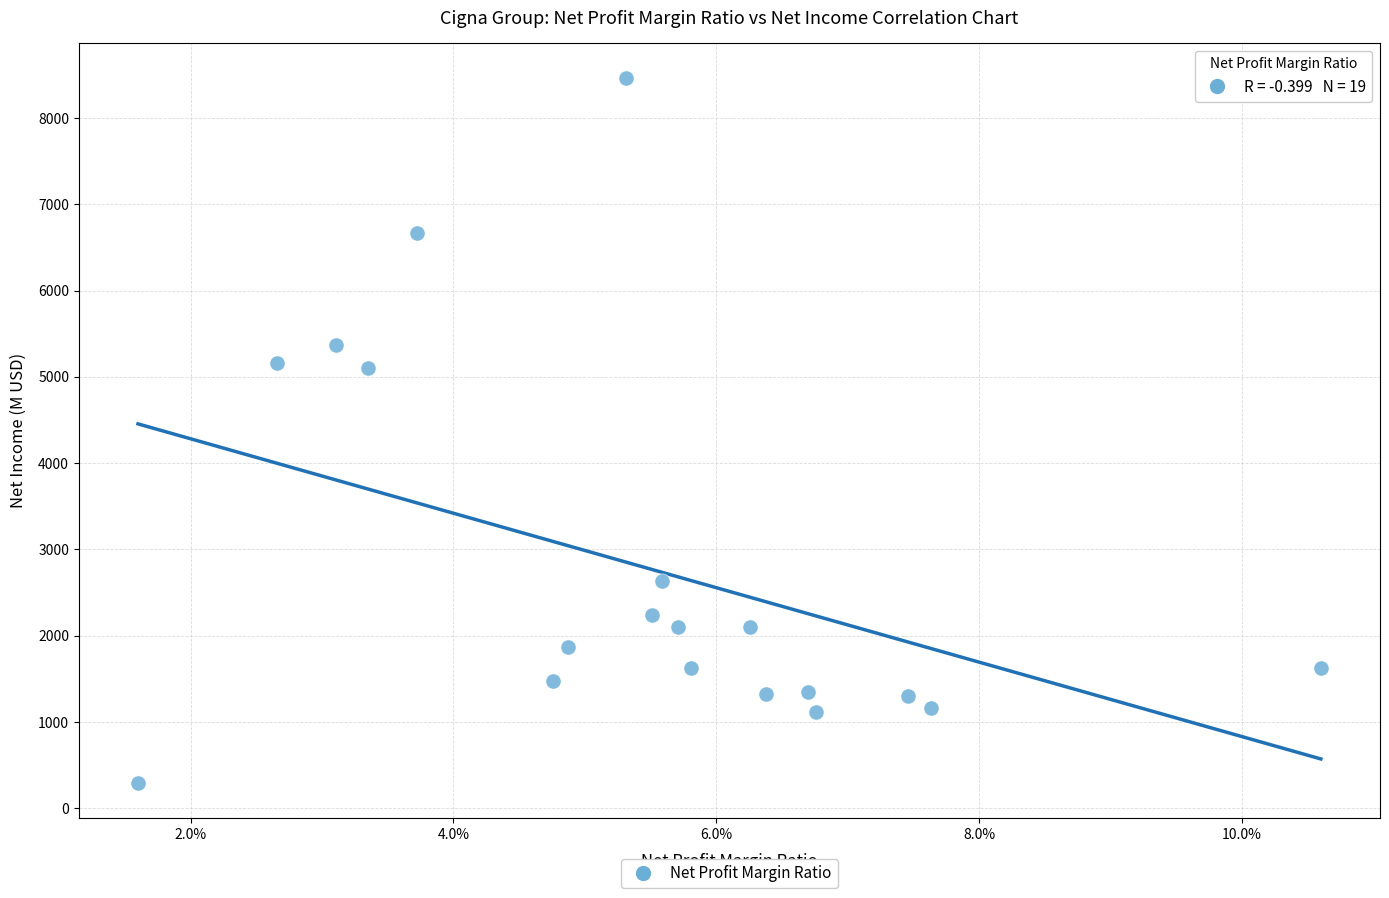

What is the range of Y values (max minus min)?

8166